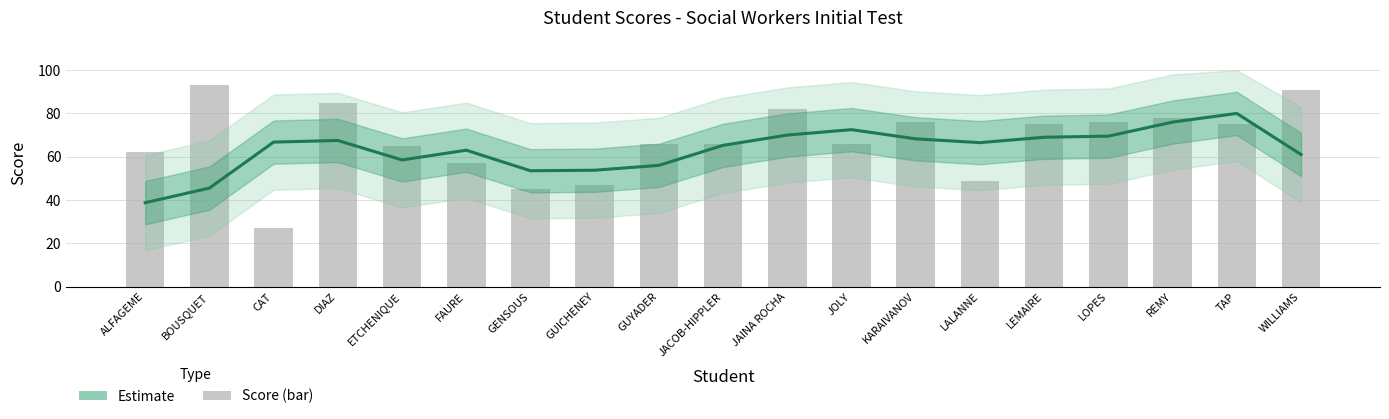

Between JAINA ROCHA and LALANNE, which is larger?

JAINA ROCHA